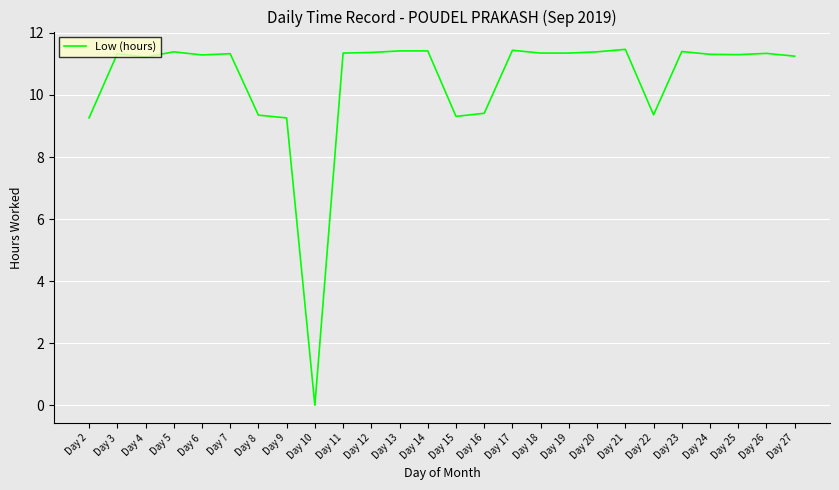

The value at Day 4 is 2.8. True or false?

False